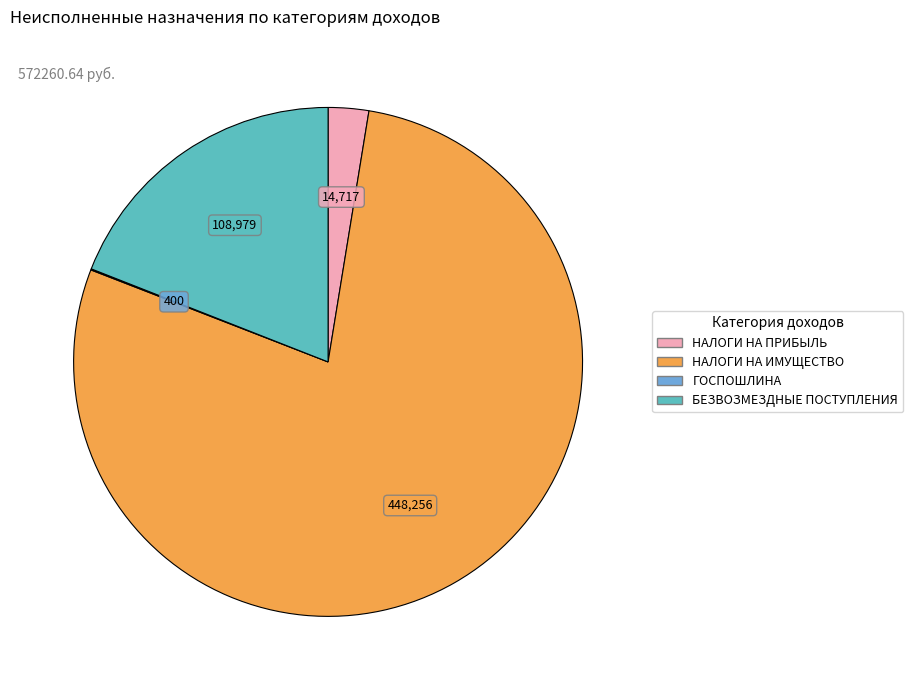

What is the largest slice in the pie chart?

НАЛОГИ НА ИМУЩЕСТВО